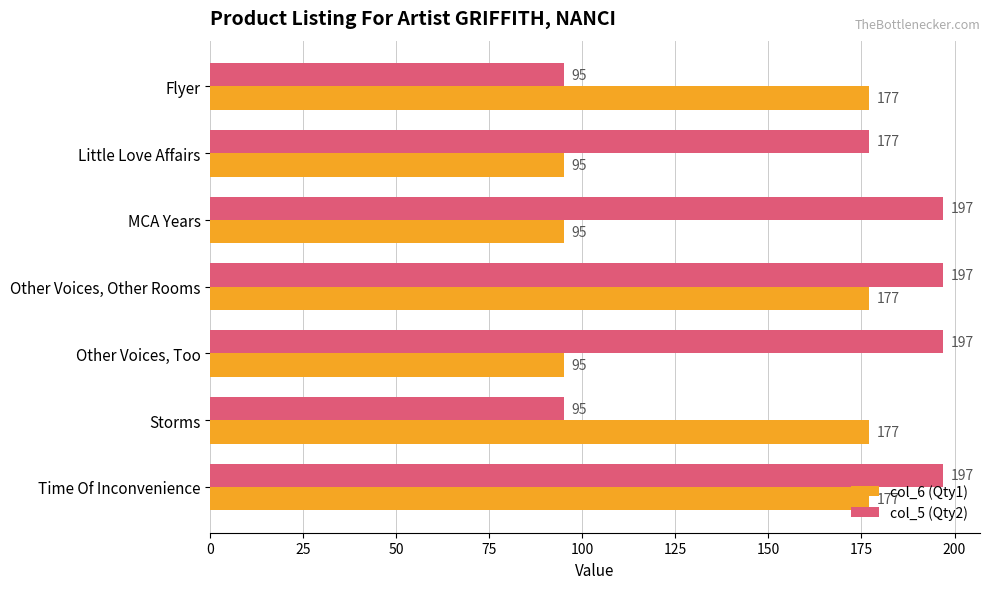

What is the minimum value for col_5 (Qty2)?

95